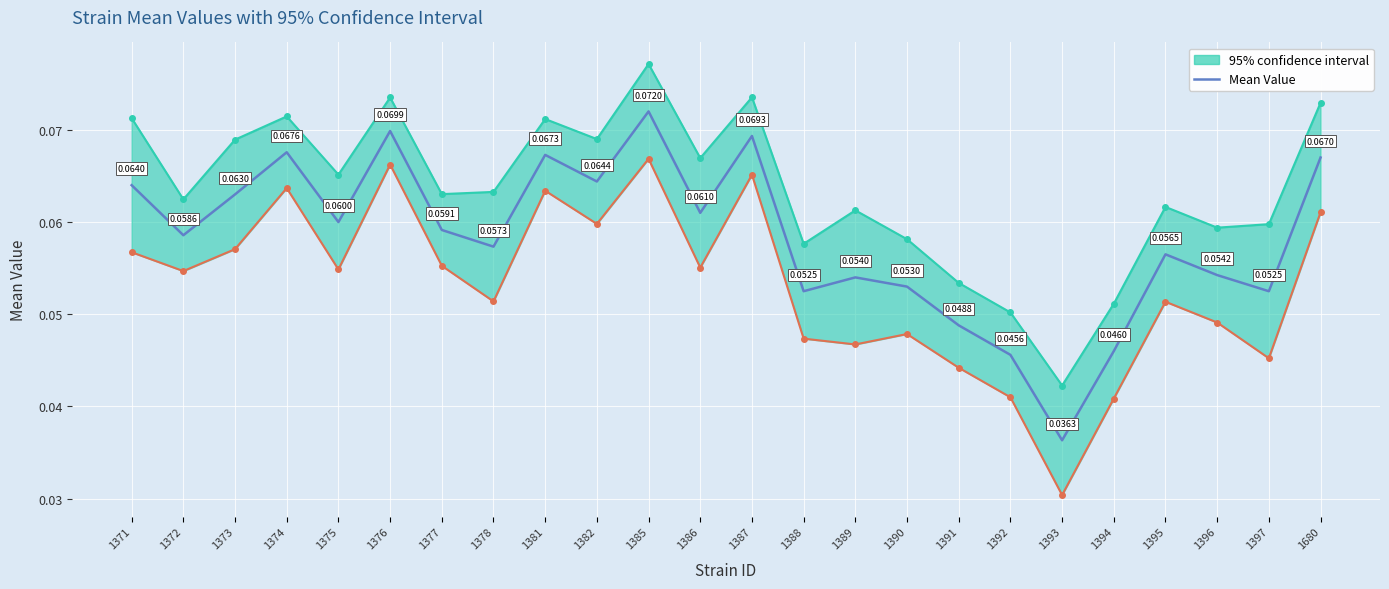

The chart shows a value of 0.1 at 1397. True or false?

False